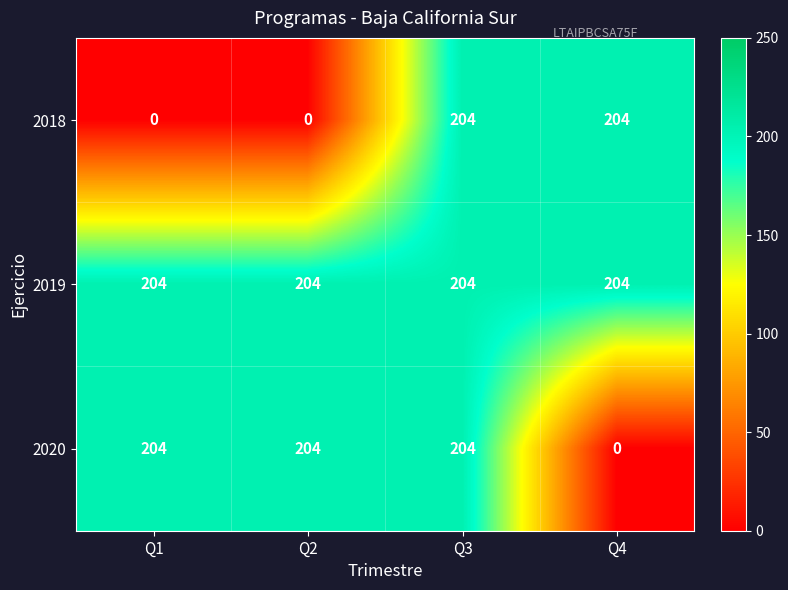

The value of 2018 at Q1 is -86. True or false?

False